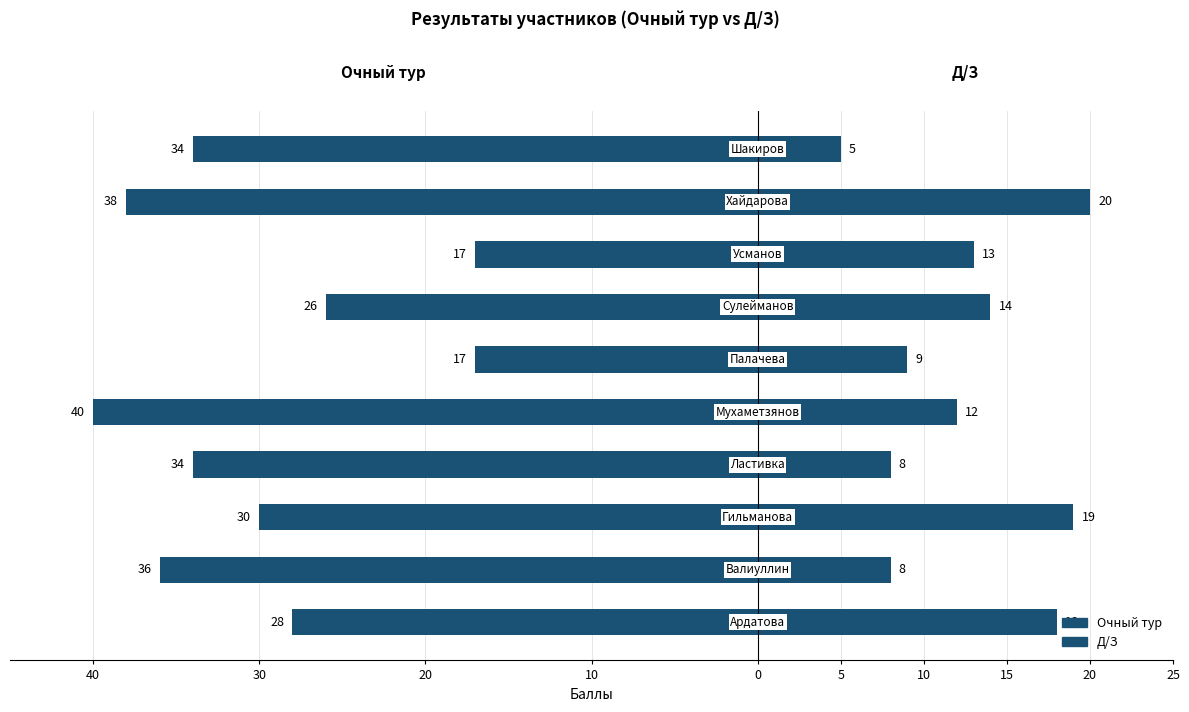

How many values in the Очный тур series are below -30?

5